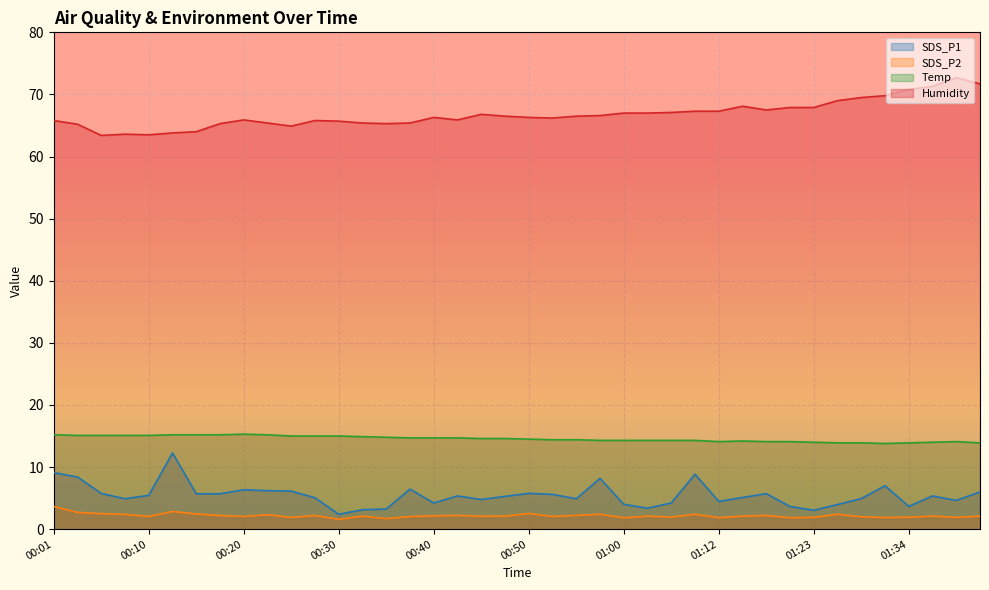

True or false: SDS_P2 has a value of 1.9 at 00:25.

True